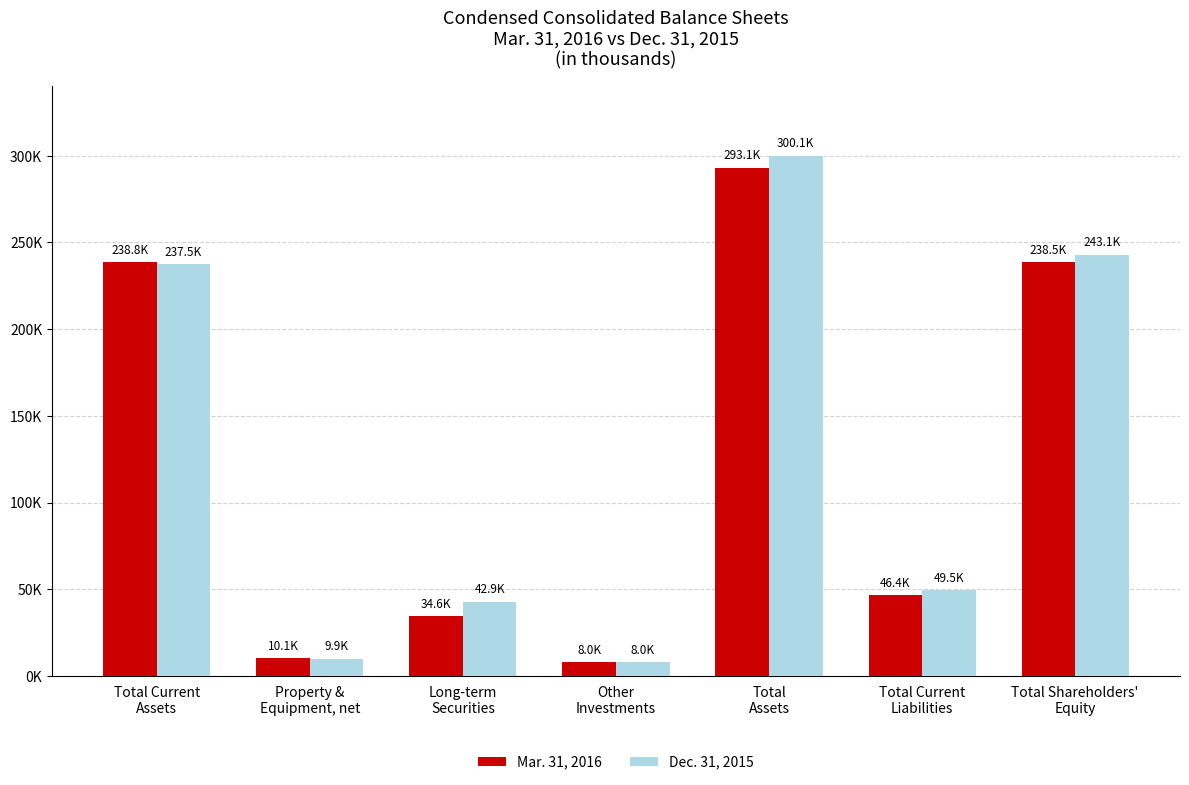

At which category is the sum across all series the highest?

Total
Assets